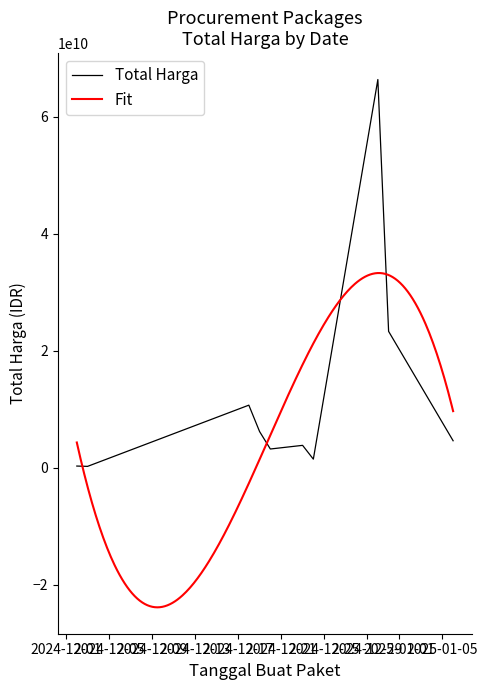

Which label corresponds to the largest value in the chart?

2024-12-30